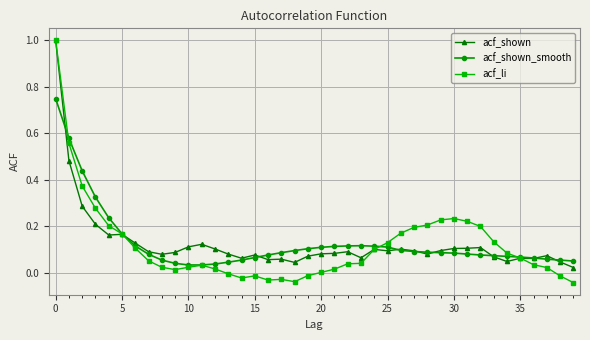

Which series has the largest range (max minus min)?

acf_li